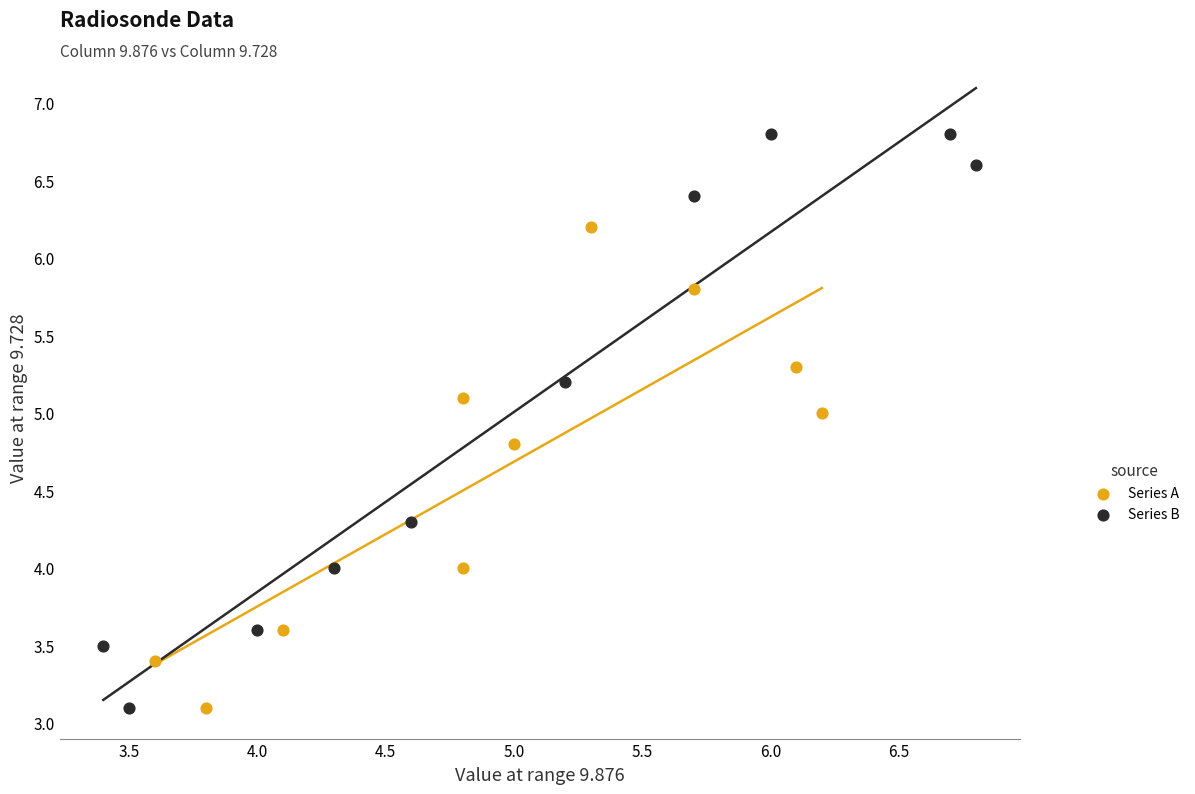

Which series reaches the maximum Y coordinate?

Series B